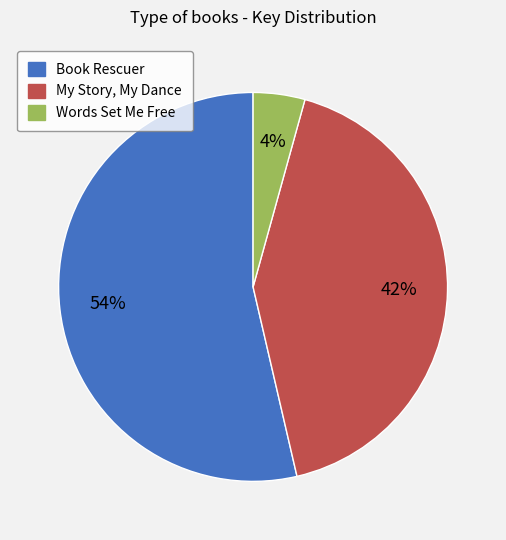

Combined, do Book Rescuer and My Story, My Dance account for over 50%?

Yes